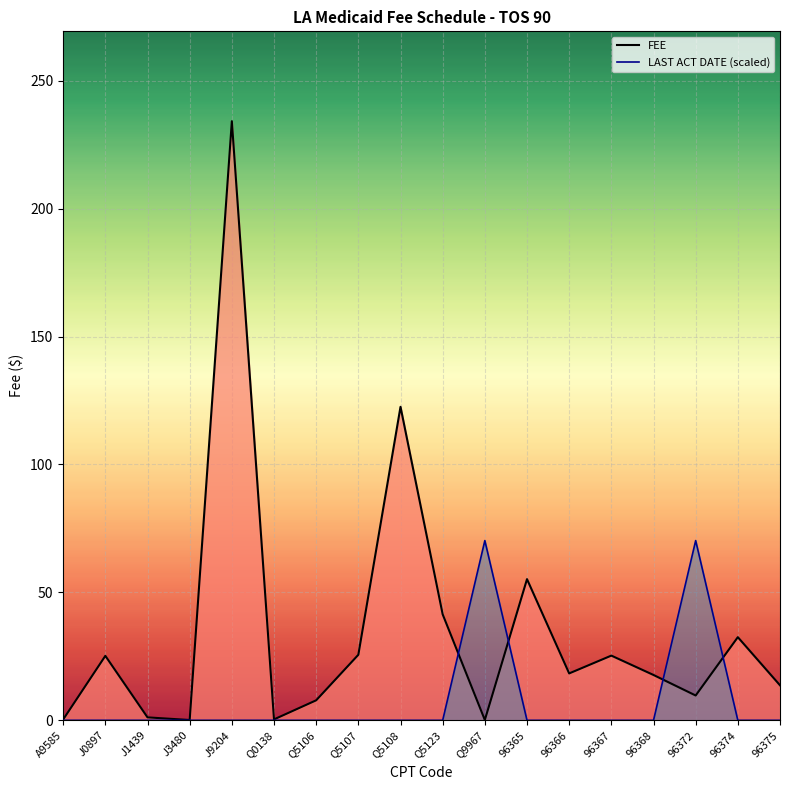

What are all the series names shown in the legend?

FEE, LAST ACT DATE (scaled)